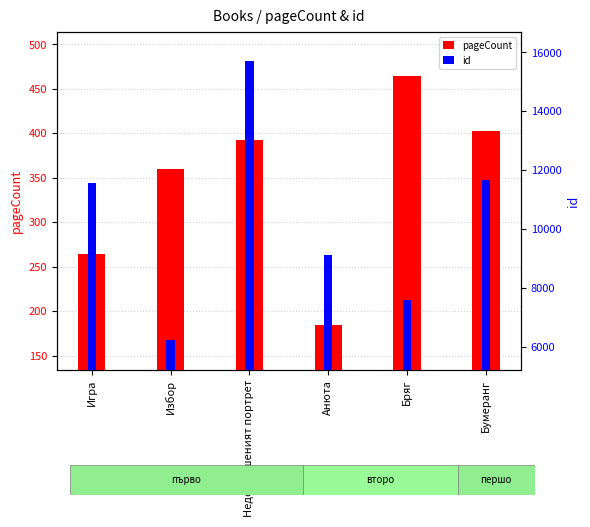

What is the total value across all series at Бумеранг?

12076